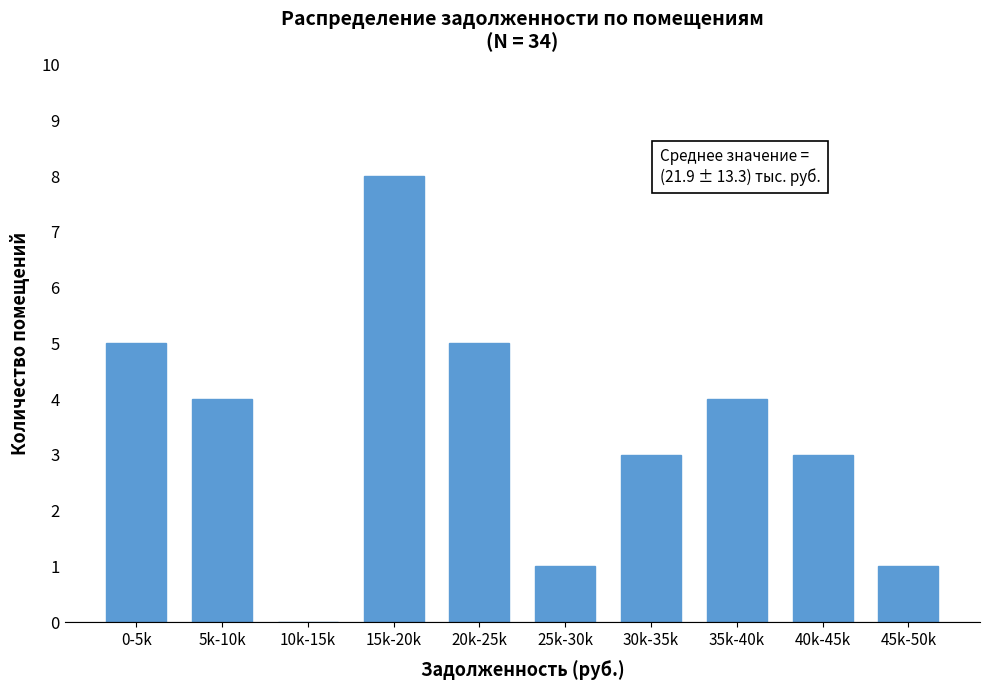

Reading right to left, what are all the values shown in this chart?

45k-50k=1	40k-45k=3	35k-40k=4	30k-35k=3	25k-30k=1	20k-25k=5	15k-20k=8	10k-15k=0	5k-10k=4	0-5k=5